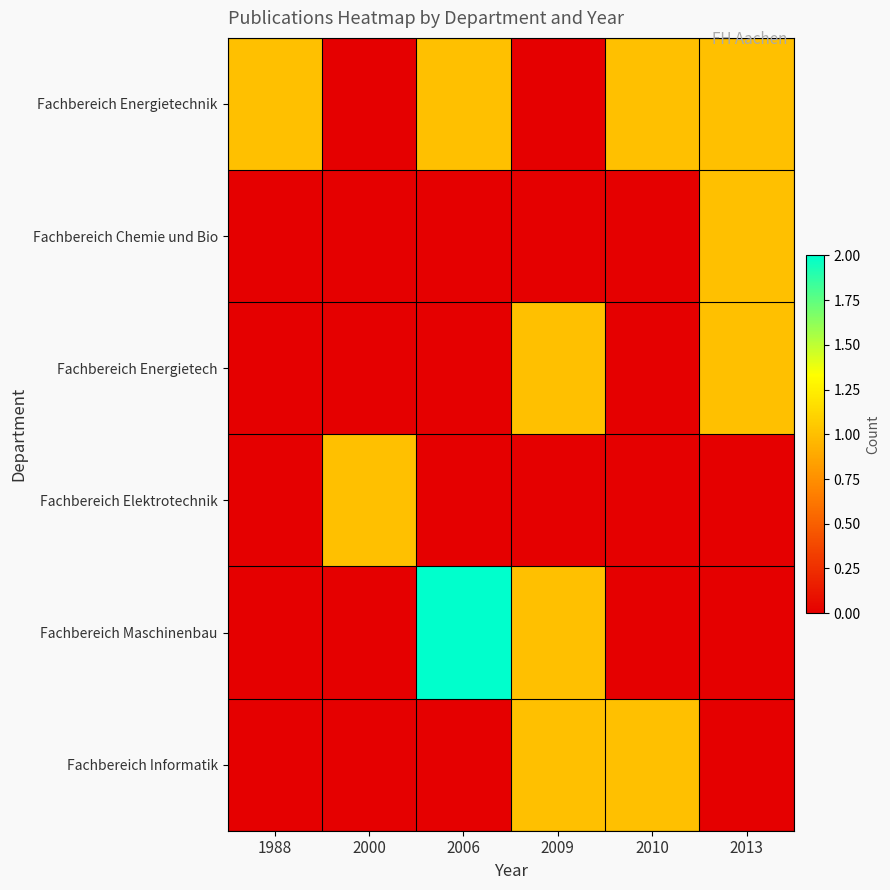

Reading right to left, list all the values displayed in this chart.

Fachbereich Energietechnik: 2013=1	2010=1	2009=0	2006=1	2000=0	1988=1
Fachbereich Chemie und Bio: 2013=1	2010=0	2009=0	2006=0	2000=0	1988=0
Fachbereich Energietech: 2013=1	2010=0	2009=1	2006=0	2000=0	1988=0
Fachbereich Elektrotechnik: 2013=0	2010=0	2009=0	2006=0	2000=1	1988=0
Fachbereich Maschinenbau: 2013=0	2010=0	2009=1	2006=2	2000=0	1988=0
Fachbereich Informatik: 2013=0	2010=1	2009=1	2006=0	2000=0	1988=0